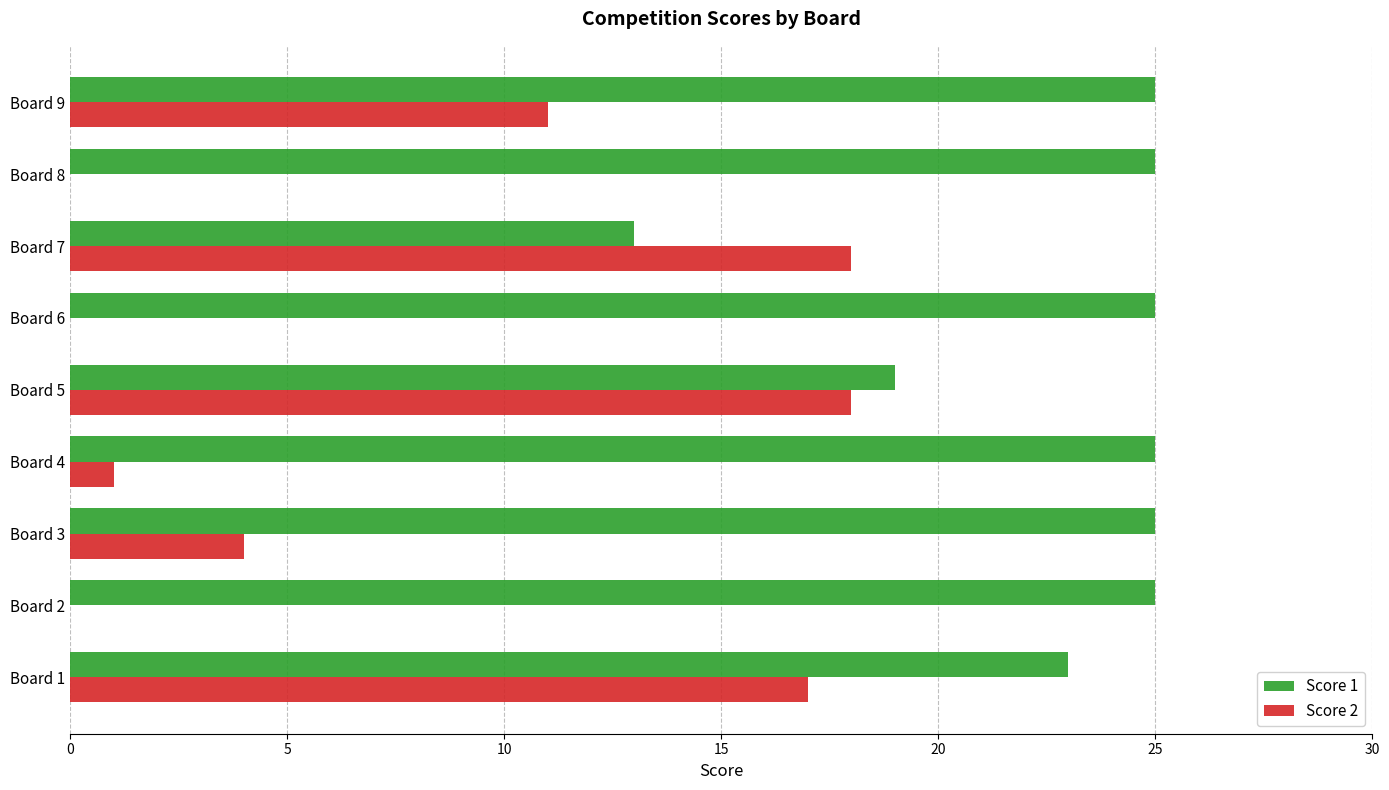

The value of Score 1 at Board 5 is 6. True or false?

False